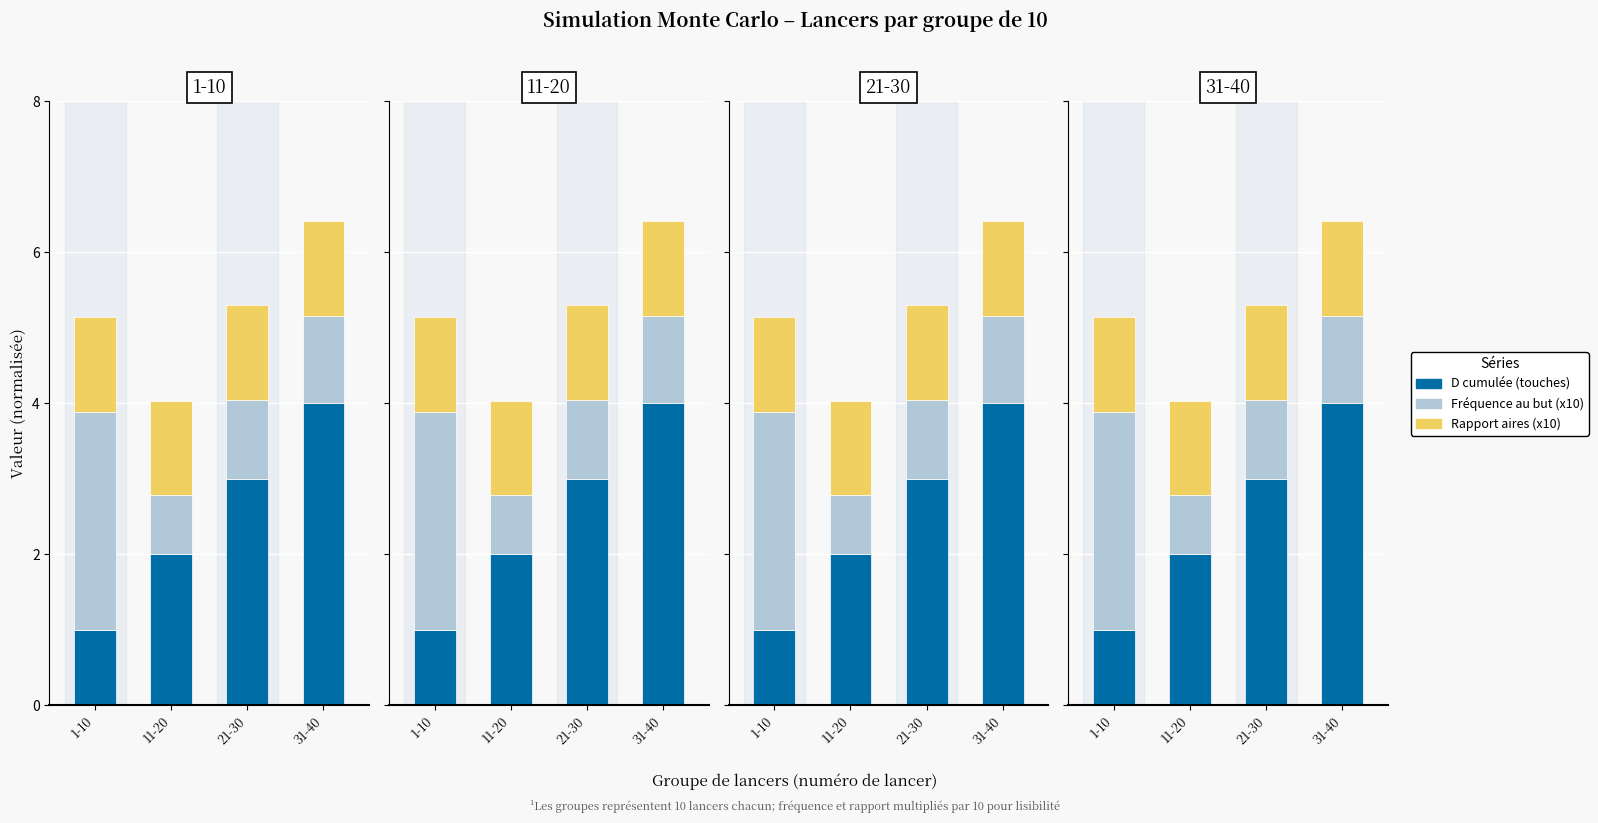

What position from the right is 1-10?

4